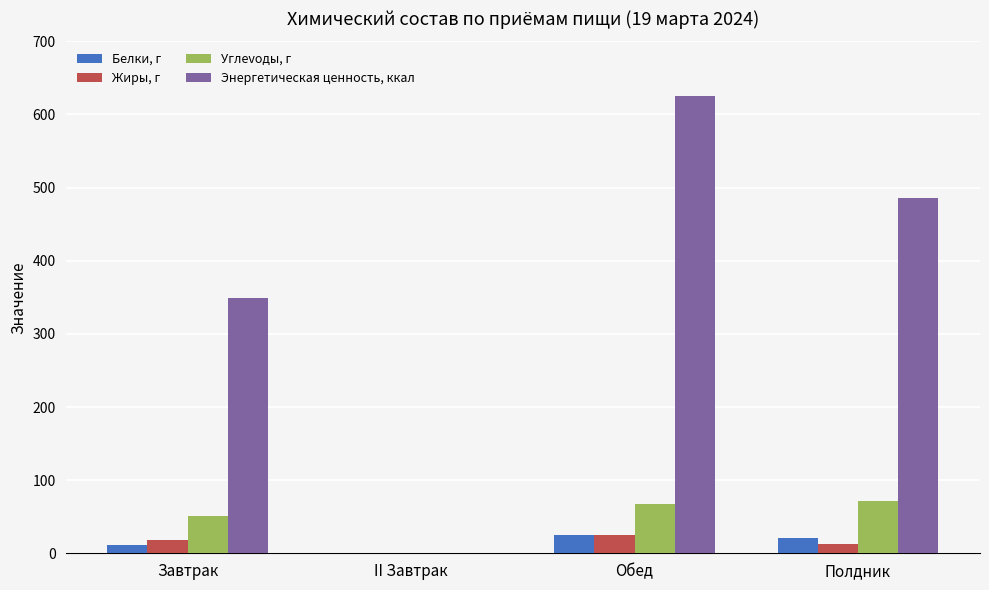

What is the greatest value displayed?

625.9